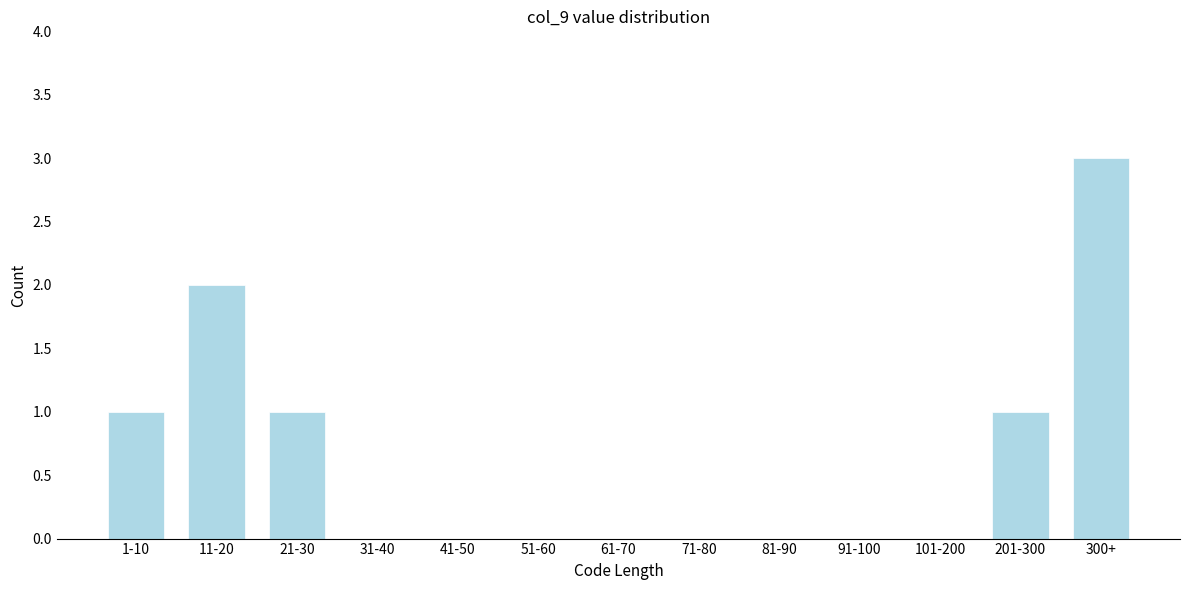

Reading left to right, extract all data points from this chart.

1-10=1	11-20=2	21-30=1	31-40=0	41-50=0	51-60=0	61-70=0	71-80=0	81-90=0	91-100=0	101-200=0	201-300=1	300+=3